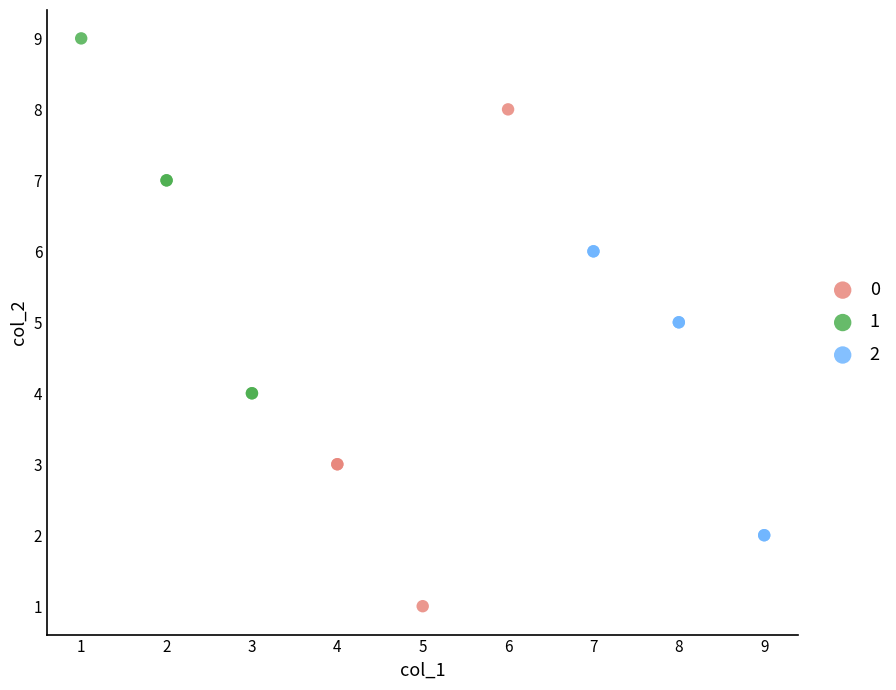

Which series reaches the minimum Y coordinate?

0